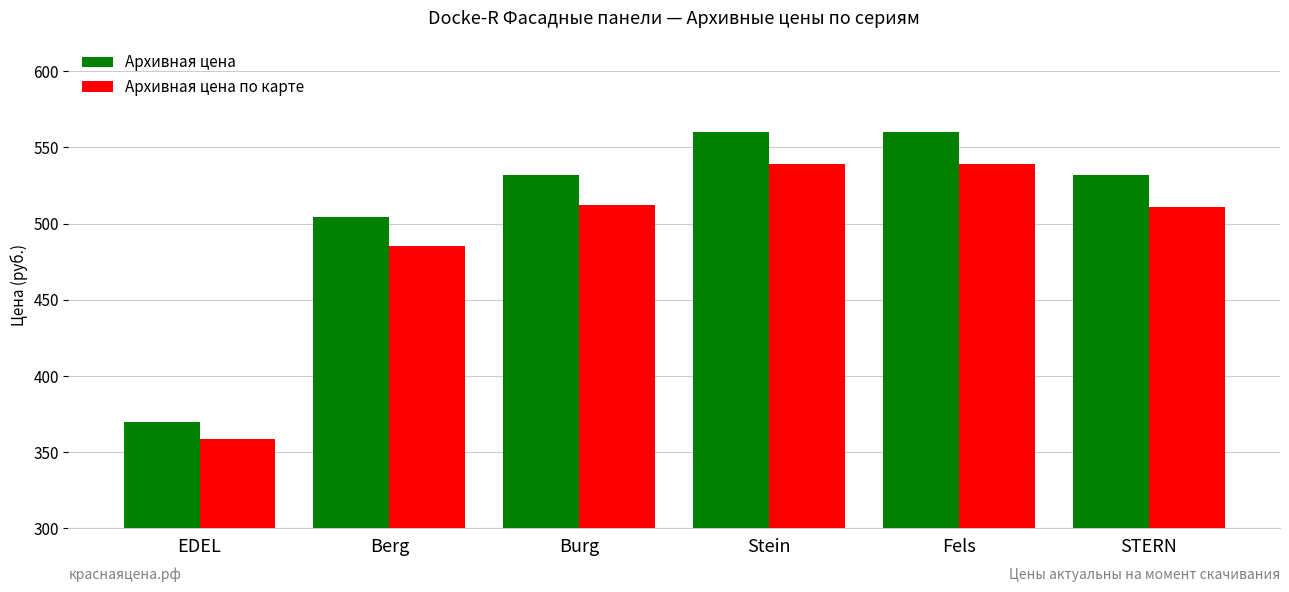

At how many categories does at least one series exceed 557?

2